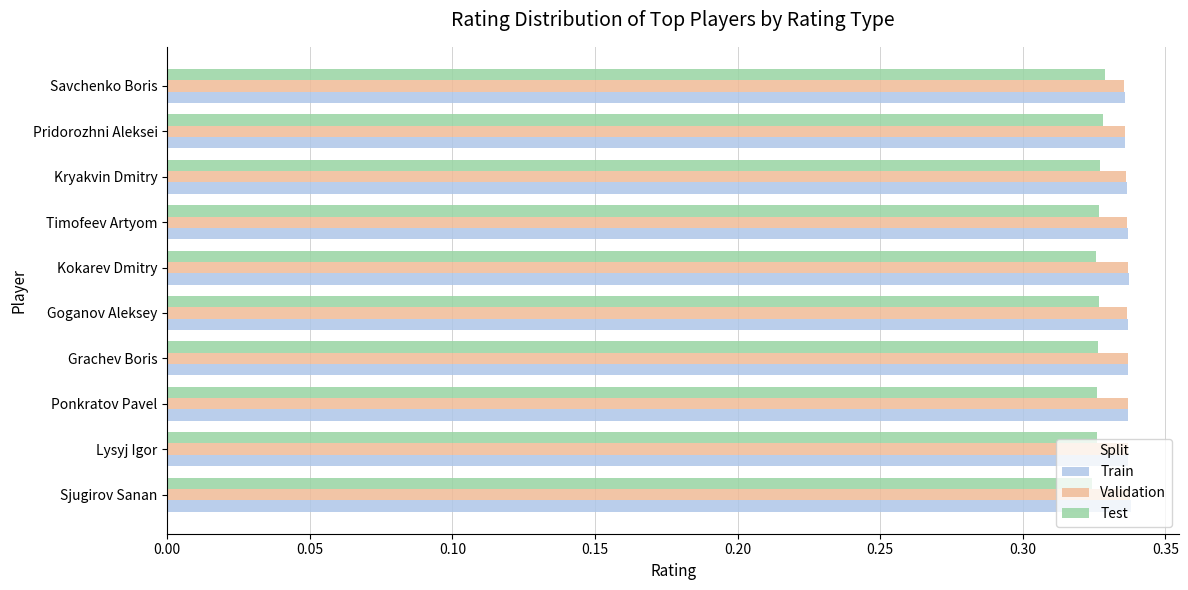

How many Validation values are between 0 and 1?

10